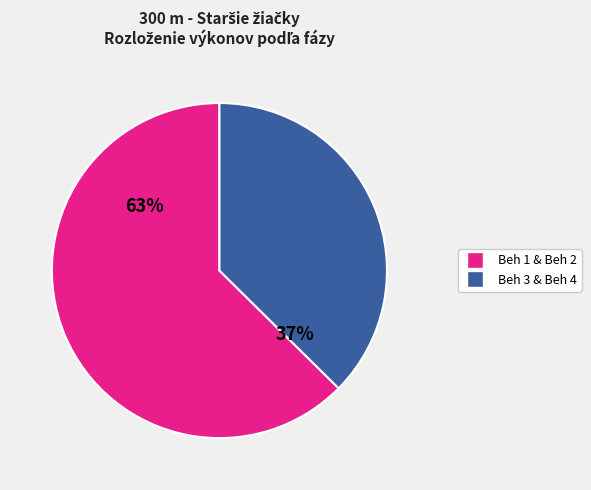

Is there a majority slice in this chart?

Yes